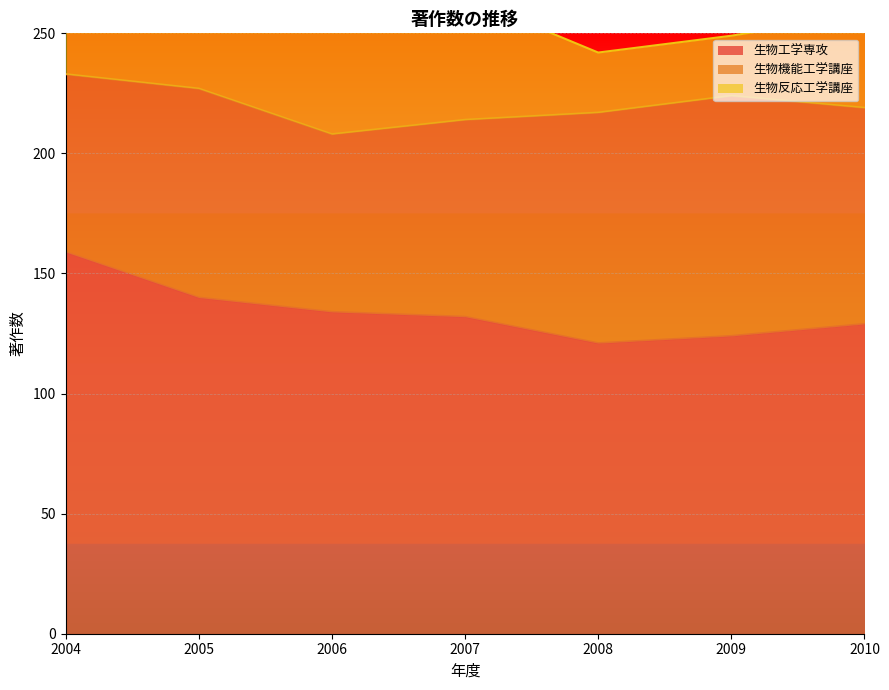

Which category has the highest value in the 生物工学専攻 series?

2004